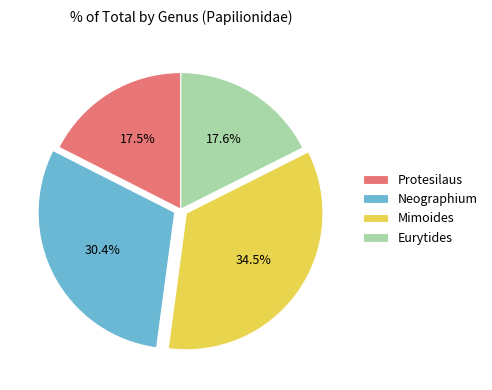

What is the largest slice in the pie chart?

Mimoides